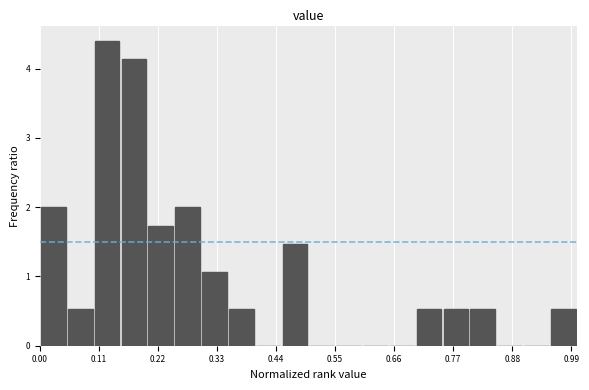

Read against the x-axis, roughly where is the centre of the tallest bar?

0.12